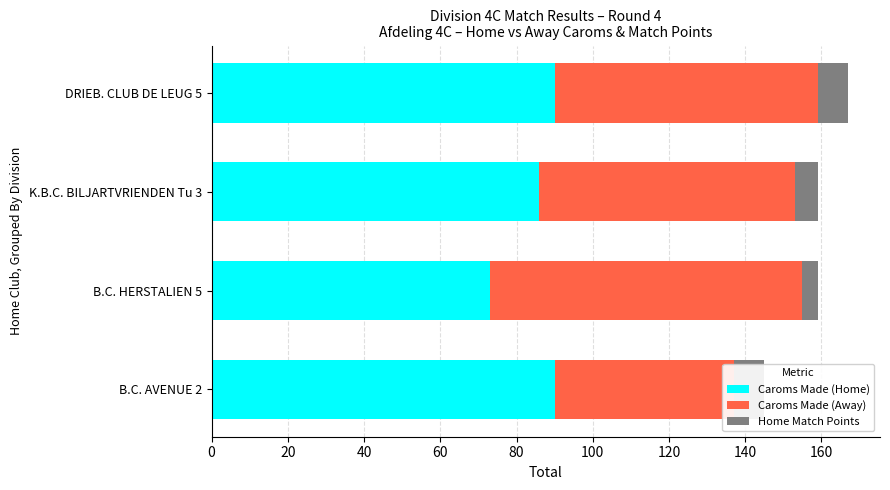

How many bars are there in each group?

3